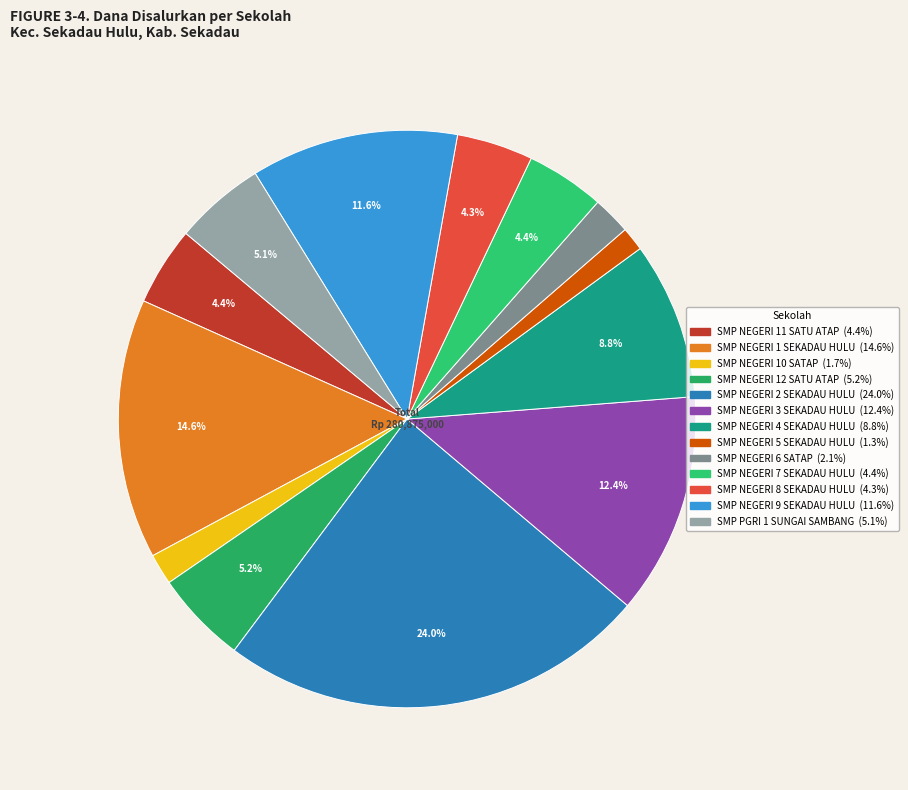

Which slice is the largest?

SMP NEGERI 2 SEKADAU HULU